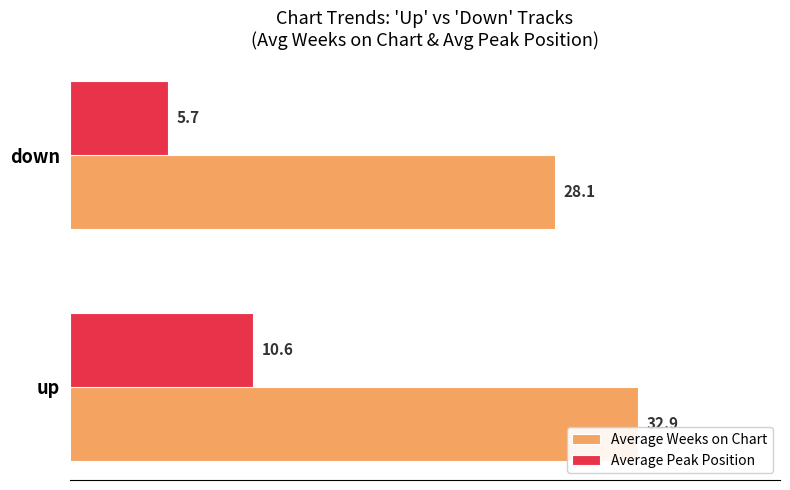

What is the difference between the maximum and minimum values in the Average Weeks on Chart series?

4.8